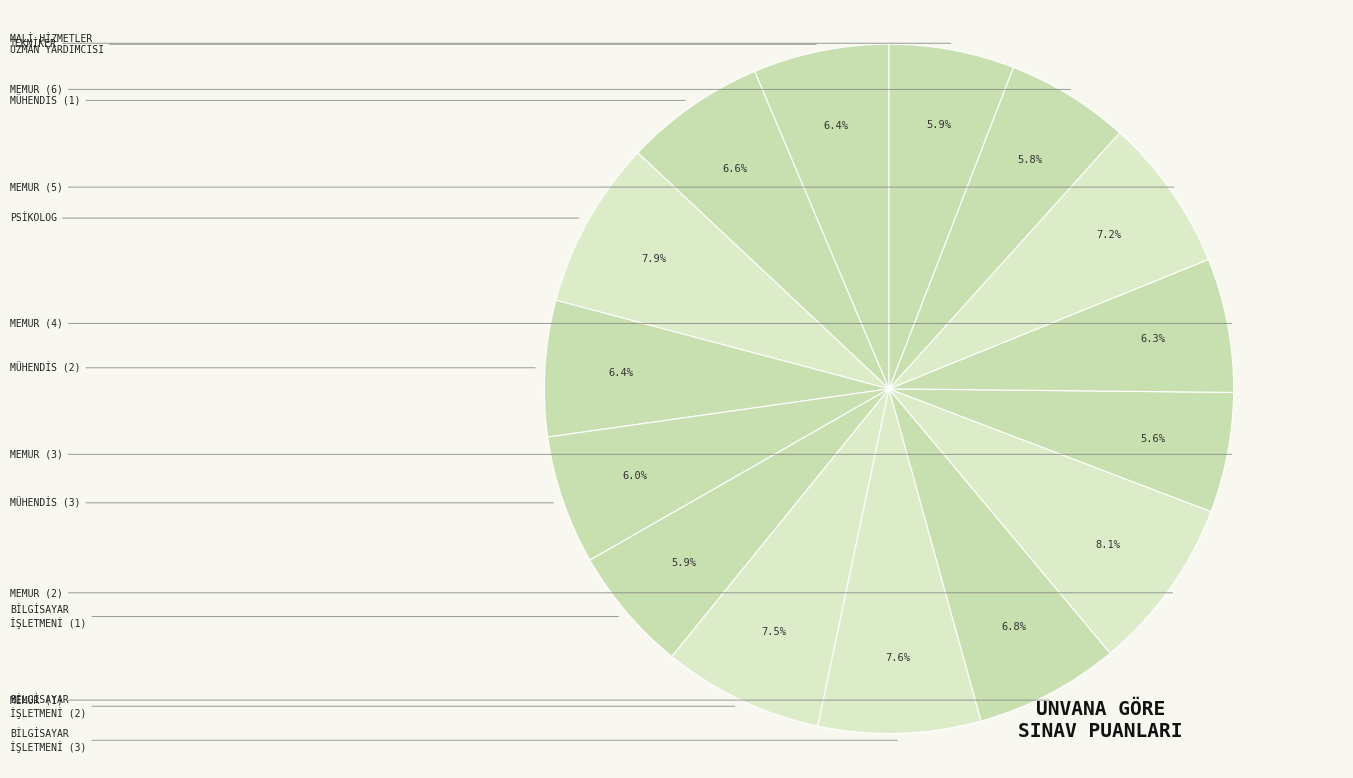

How many slices are in this pie chart?

15